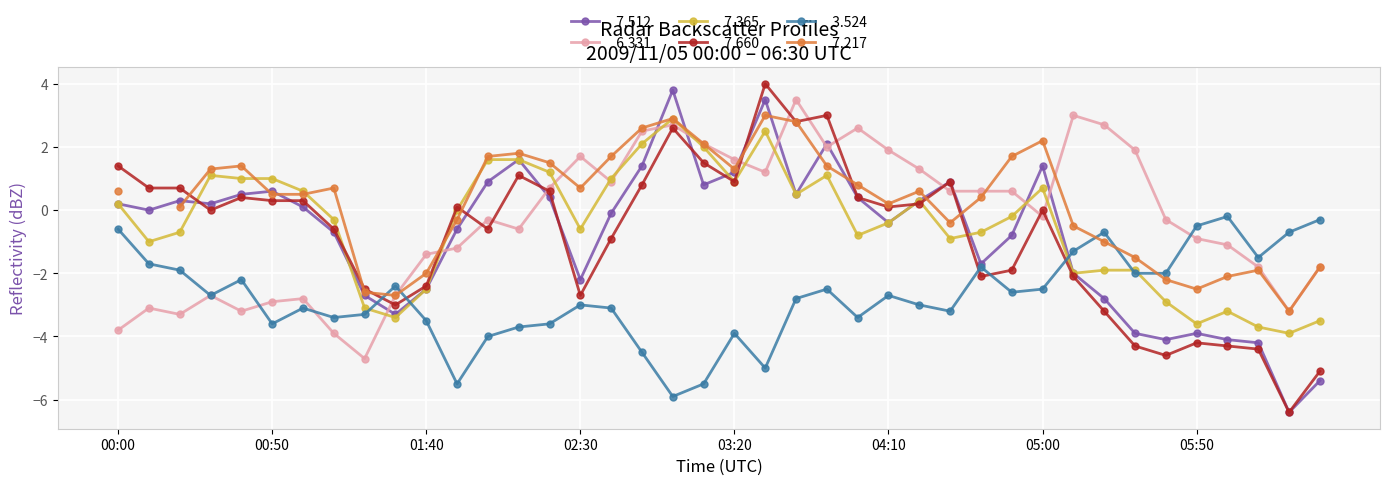

True or false:   3.524 has more than 0 points higher than both neighbors.

True